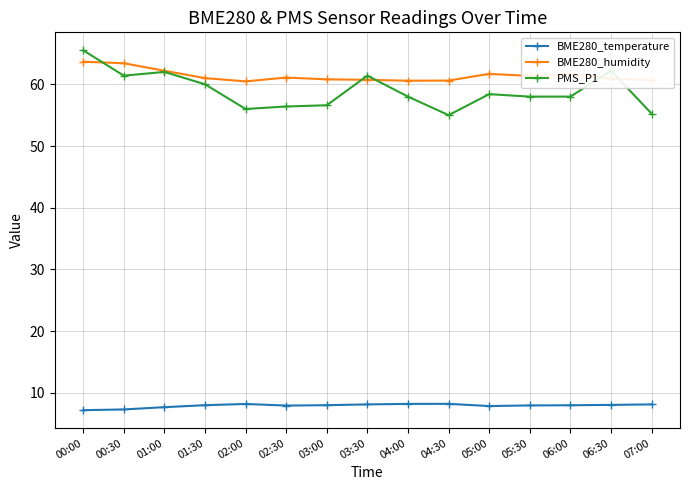

True or false: PMS_P1 has more than 2 points higher than both neighbors.

True